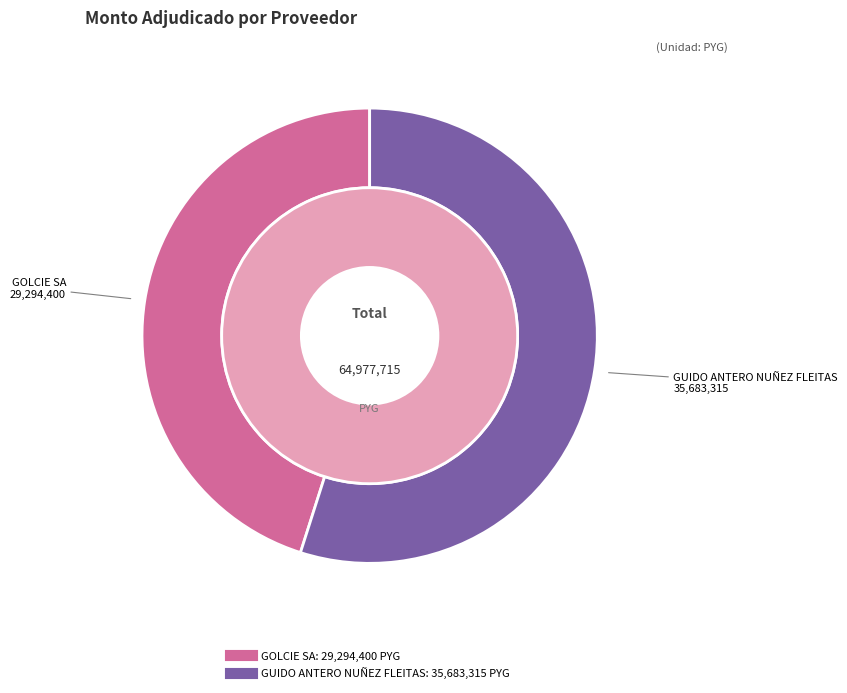

Which category has the smallest portion of the pie?

GOLCIE SA